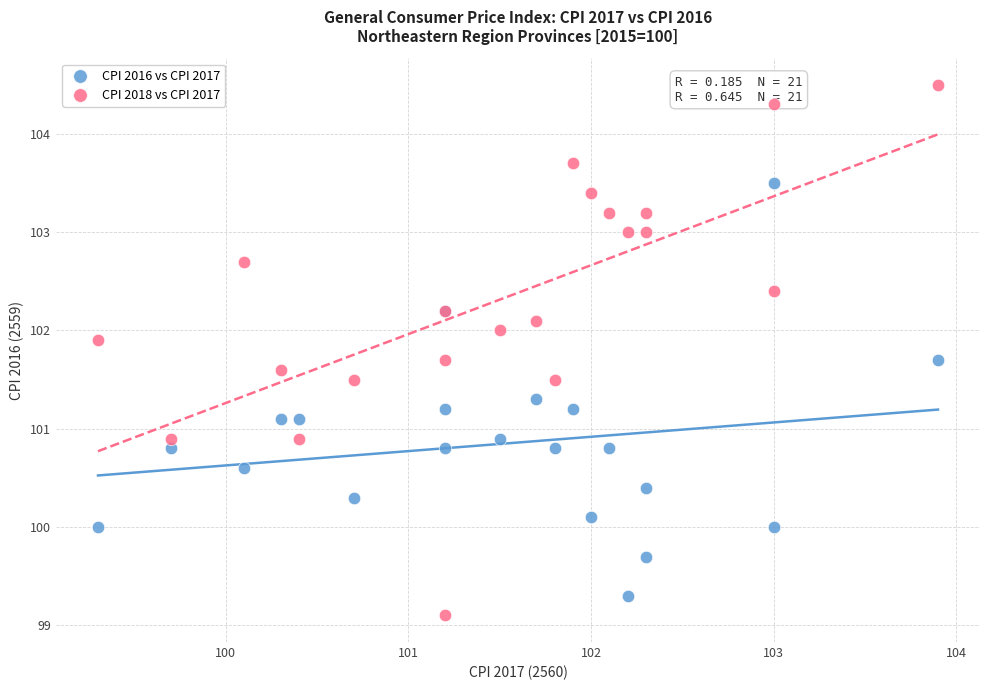

What is the X range (max minus min) for the scatter plot?

4.6